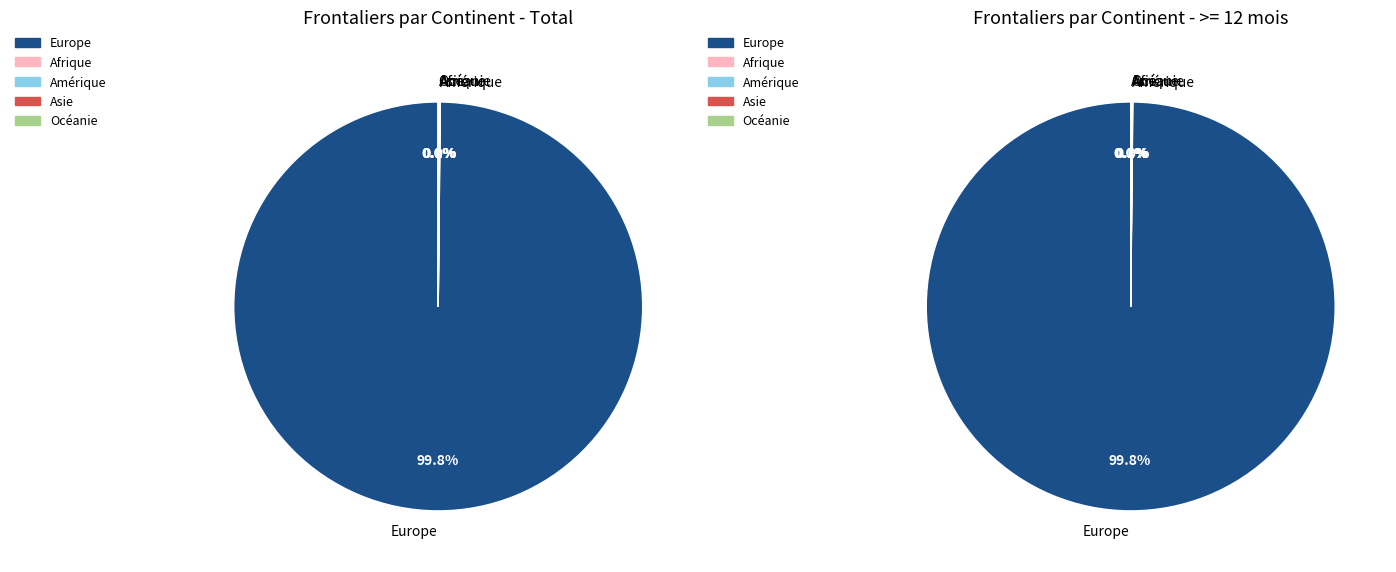

What is the smallest slice in the pie chart?

Océanie